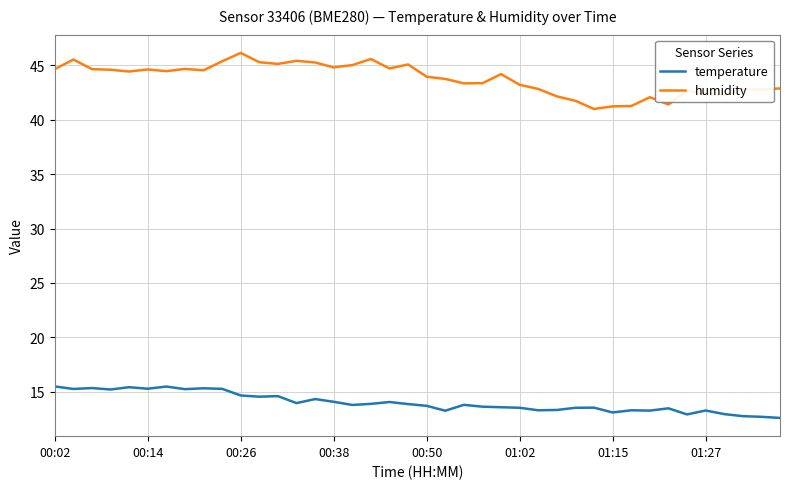

Which series has the widest spread of values?

humidity